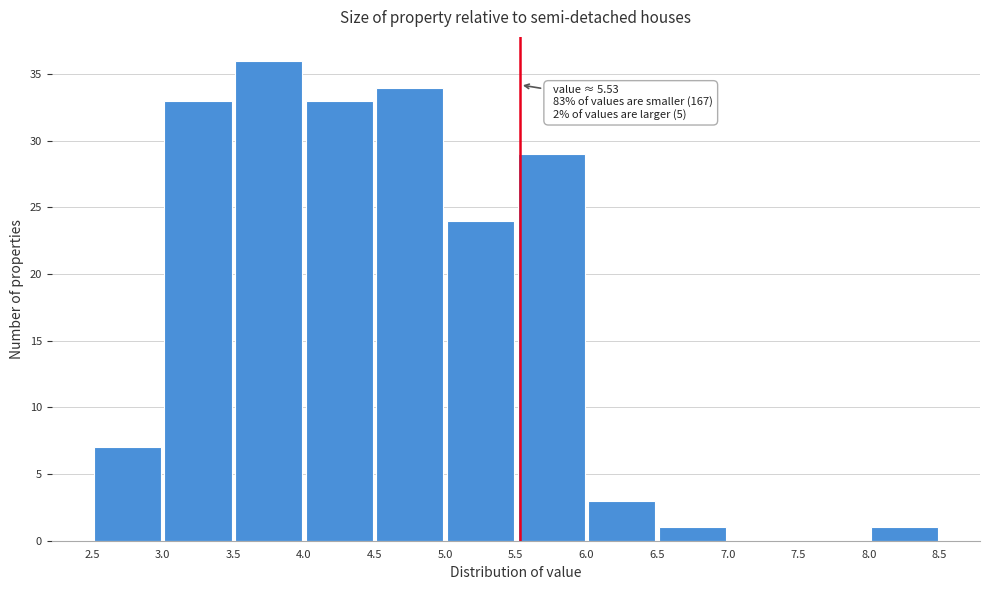

Which range on the x-axis has the tallest bar?

3.5 to 4.0